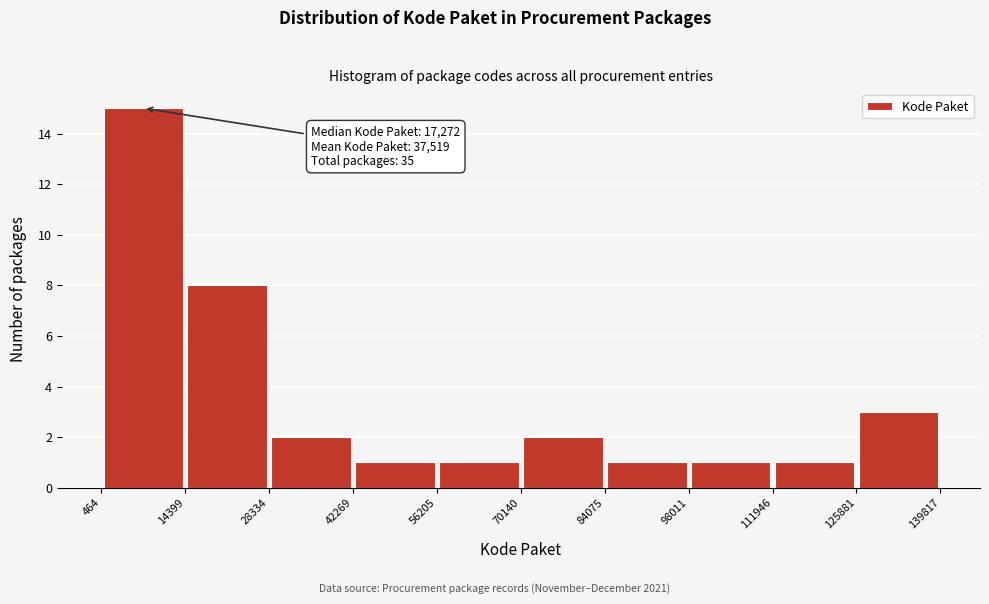

Which range on the x-axis has the tallest bar?

464 to 14399